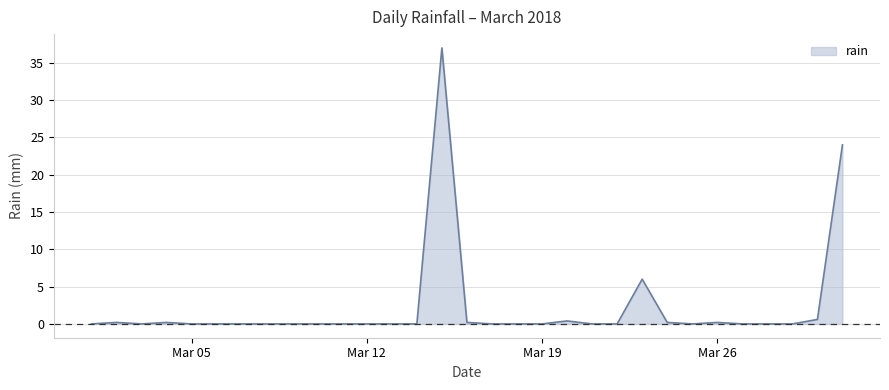

Reading left to right, what are all the values shown in this chart?

0.0	0.2	0.0	0.2	0.0	0.0	0.0	0.0	0.0	0.0	0.0	0.0	0.0	0.0	37.0	0.2	0.0	0.0	0.0	0.4	0.0	0.0	6.0	0.2	0.0	0.2	0.0	0.0	0.0	0.6	24.0